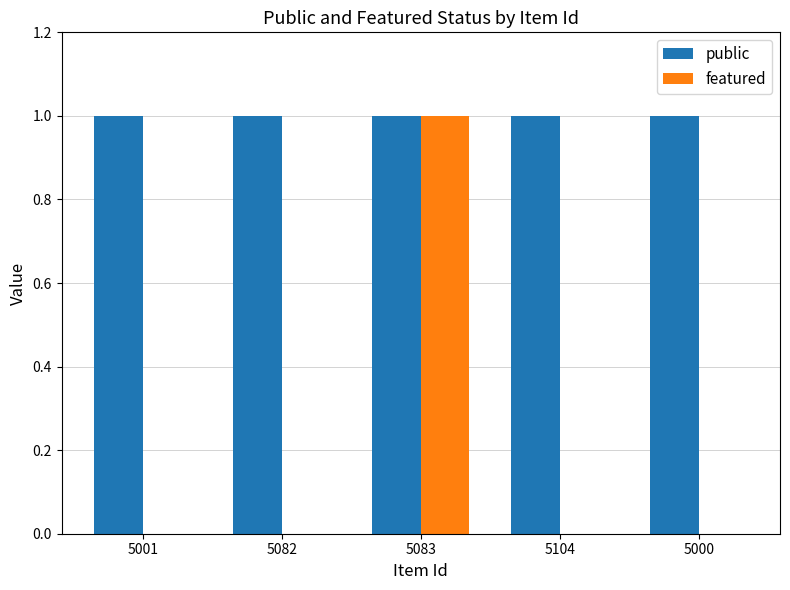

Reading right to left, list all the values displayed in this chart.

public: 1	1	1	1	1
featured: 0	0	1	0	0